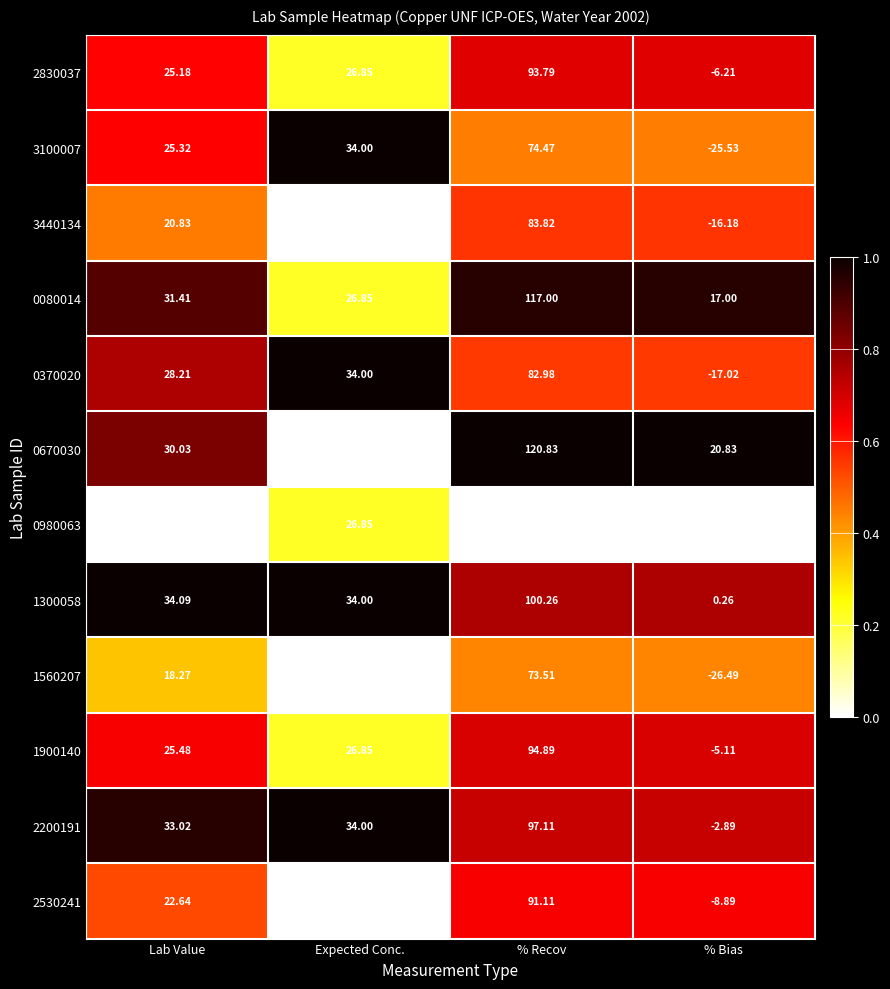

Rank the categories by 0370020 value from highest to lowest.

% Recov, Expected Conc., Lab Value, % Bias